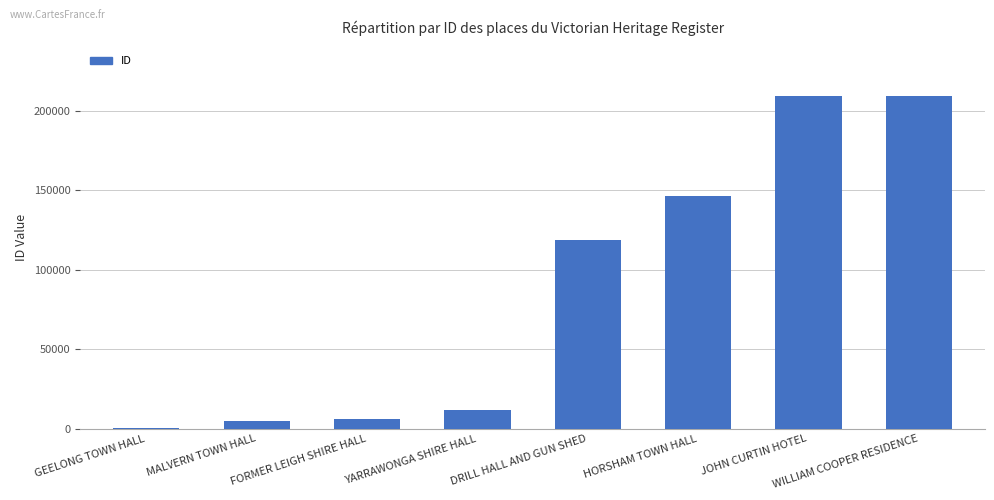

How many distinct data groups are displayed?

1